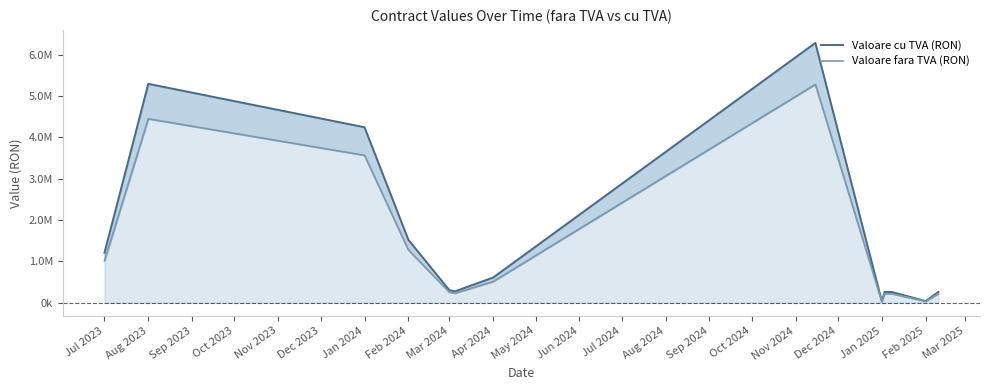

What is the approximate value of Valoare cu TVA (RON) at Aug 2023?

5293597.7